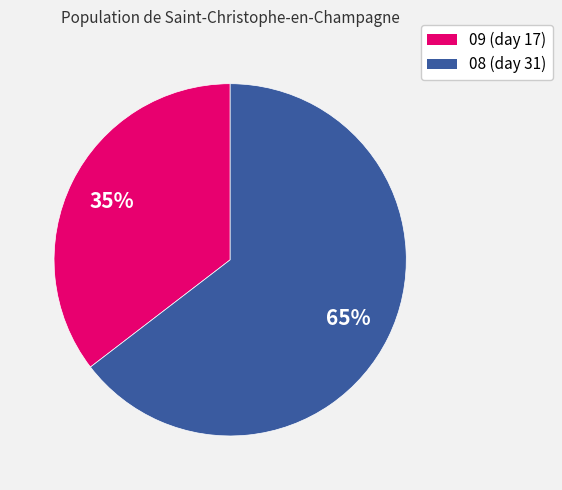

How many segments does this pie chart have?

2